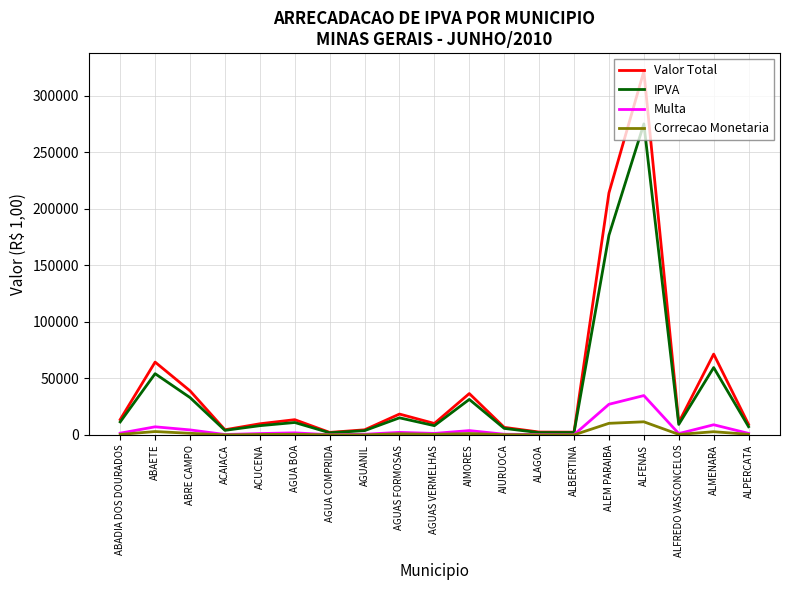

At which category does Valor Total reach its first local valley?

ACAIACA